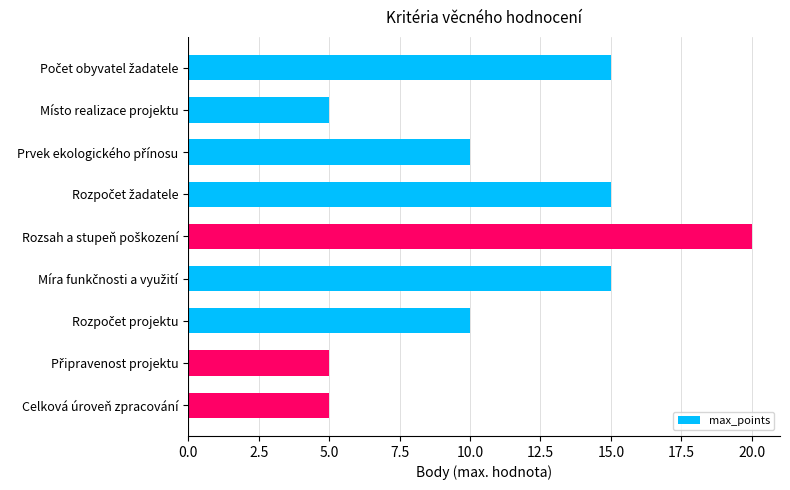

Count the number of data series in this chart.

1